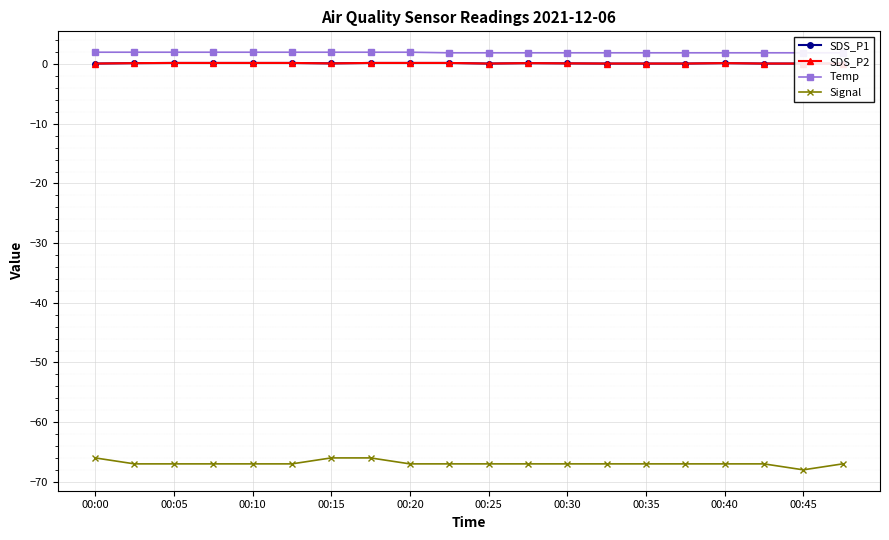

The Signal series shows -67 at 00:35. True or false?

True